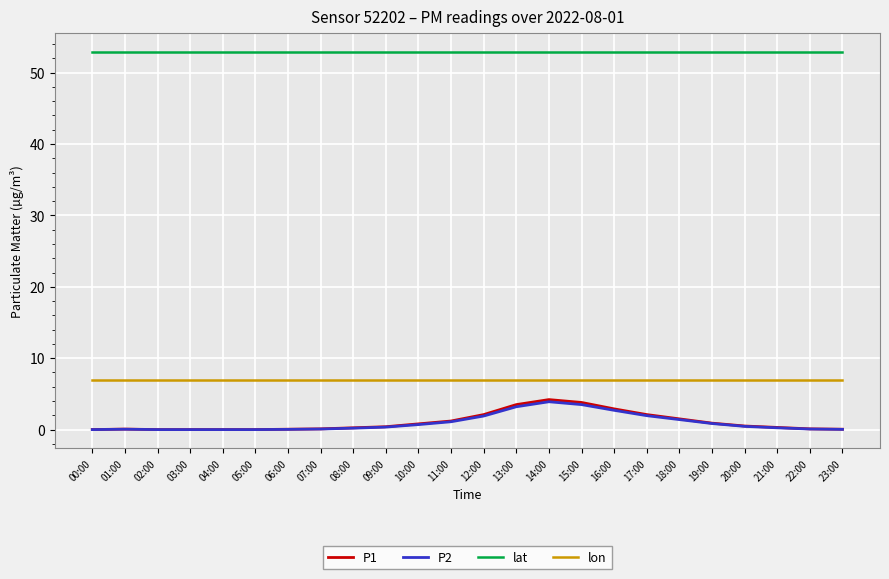

True or false: lon and P1 cross at least once.

False